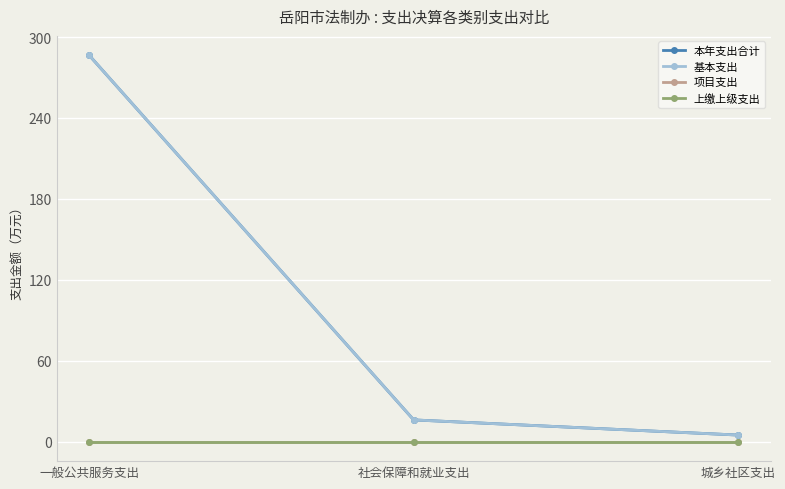

How many categories are shown in the chart?

3